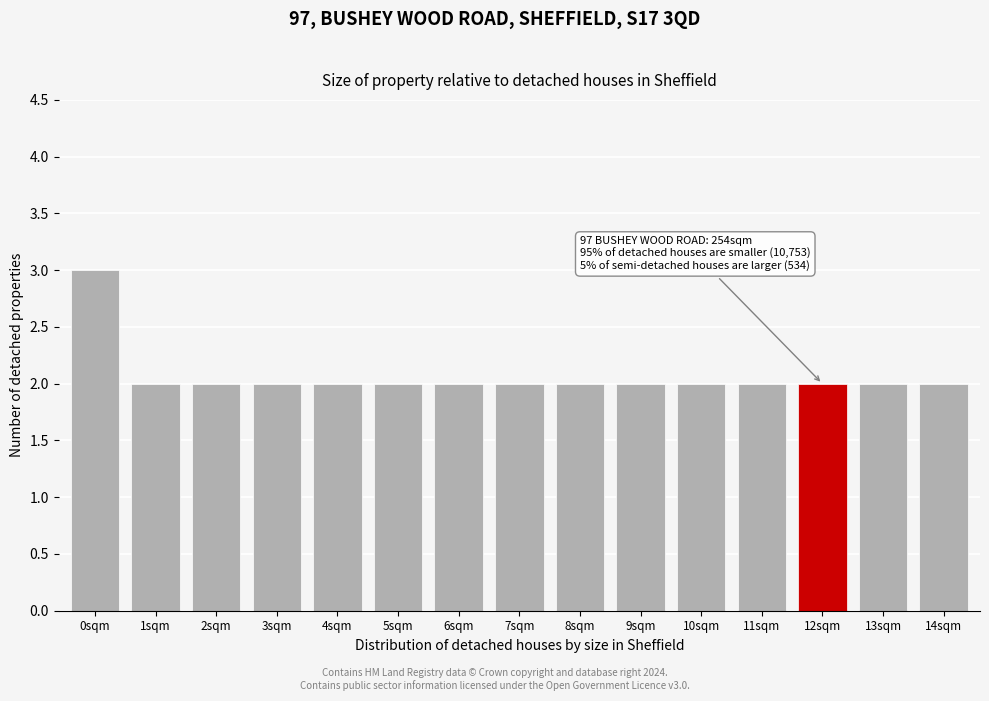

Reading left to right, extract all data points from this chart.

3	2	2	2	2	2	2	2	2	2	2	2	2	2	2